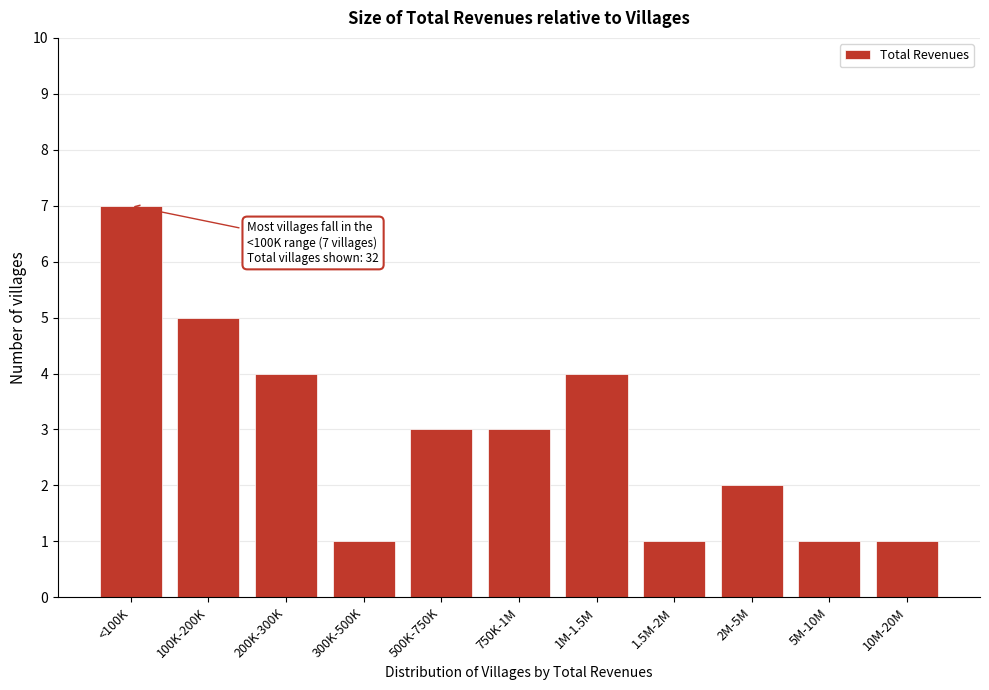

Reading left to right, what are all the values shown in this chart?

7	5	4	1	3	3	4	1	2	1	1